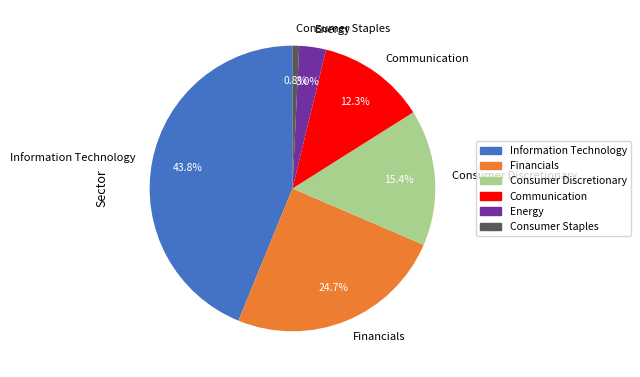

How much of the chart is everything except Financials?

75.3%